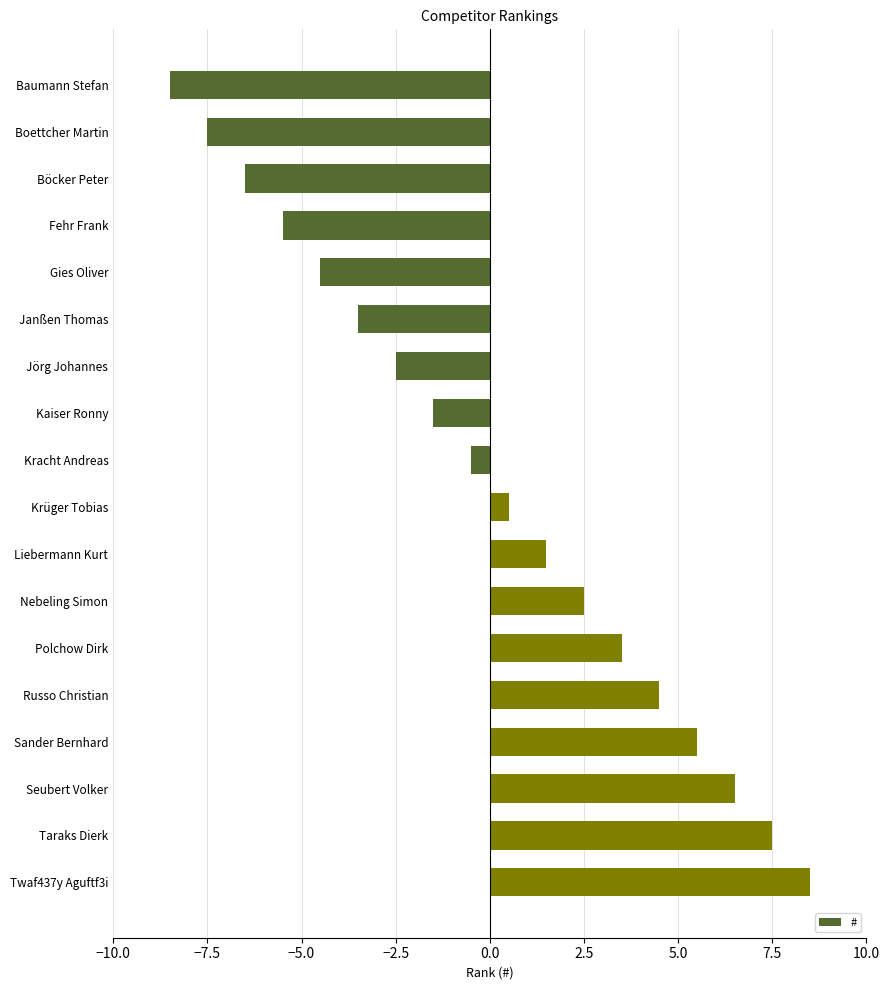

Reading top to bottom, transcribe all the data shown in this chart.

-8.5	-7.5	-6.5	-5.5	-4.5	-3.5	-2.5	-1.5	-0.5	0.5	1.5	2.5	3.5	4.5	5.5	6.5	7.5	8.5